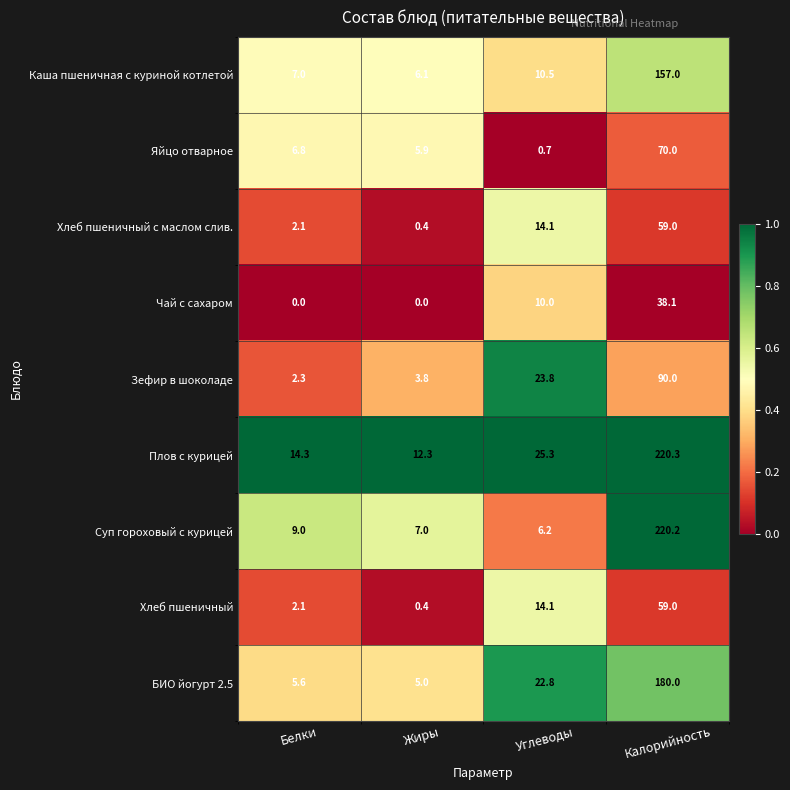

Which series changed the most between Жиры and Калорийность?

Суп гороховый с курицей